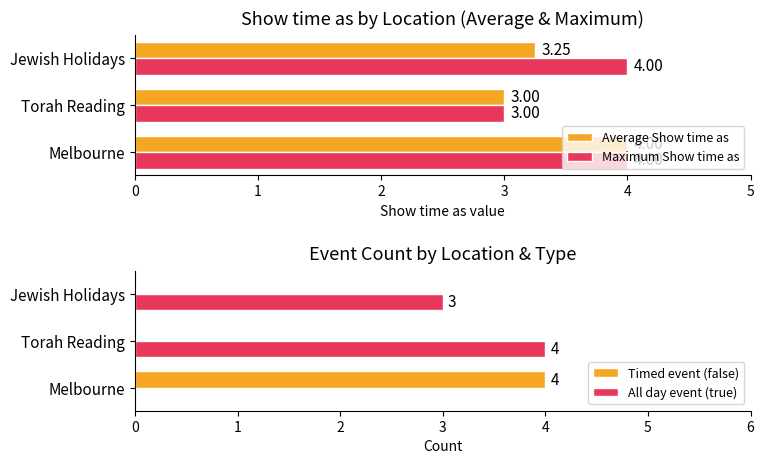

How many bars are there in each group?

4